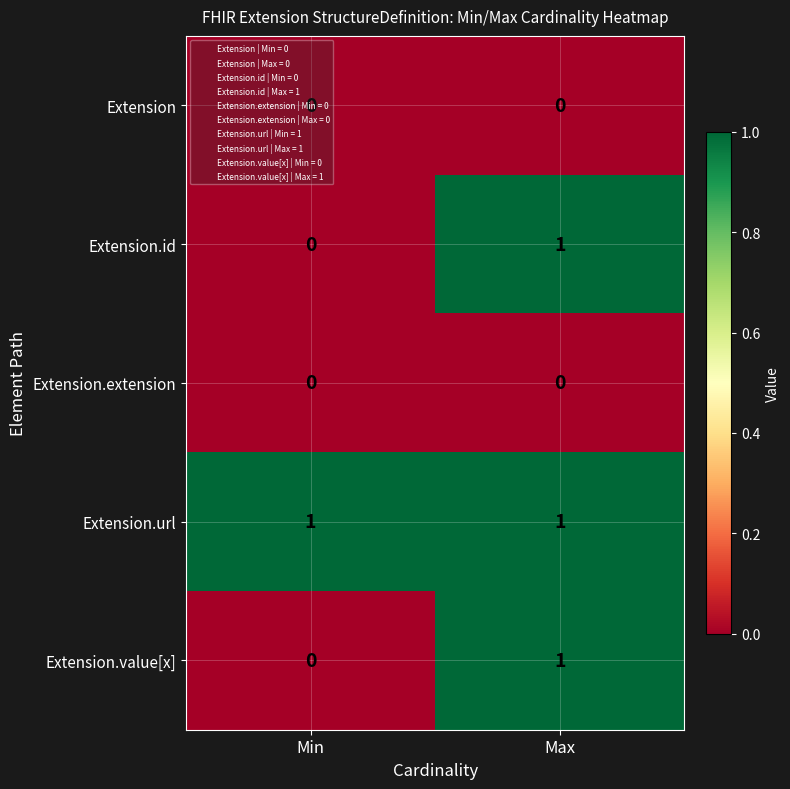

True or false: Extension.url has a value of 1 at Min.

True